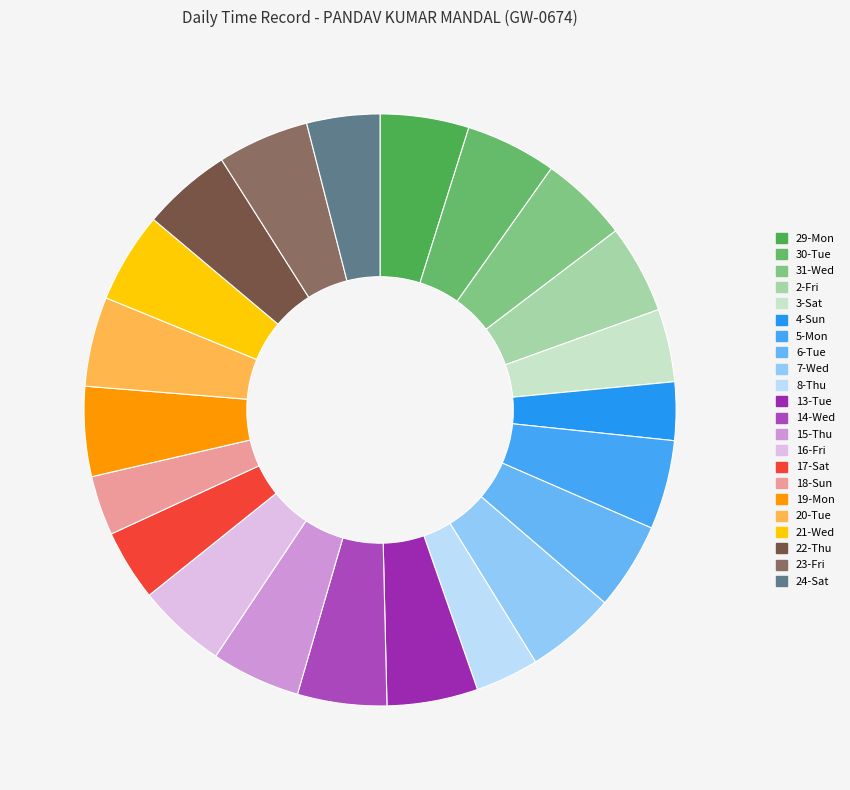

Which category has the smallest portion of the pie?

4-Sun